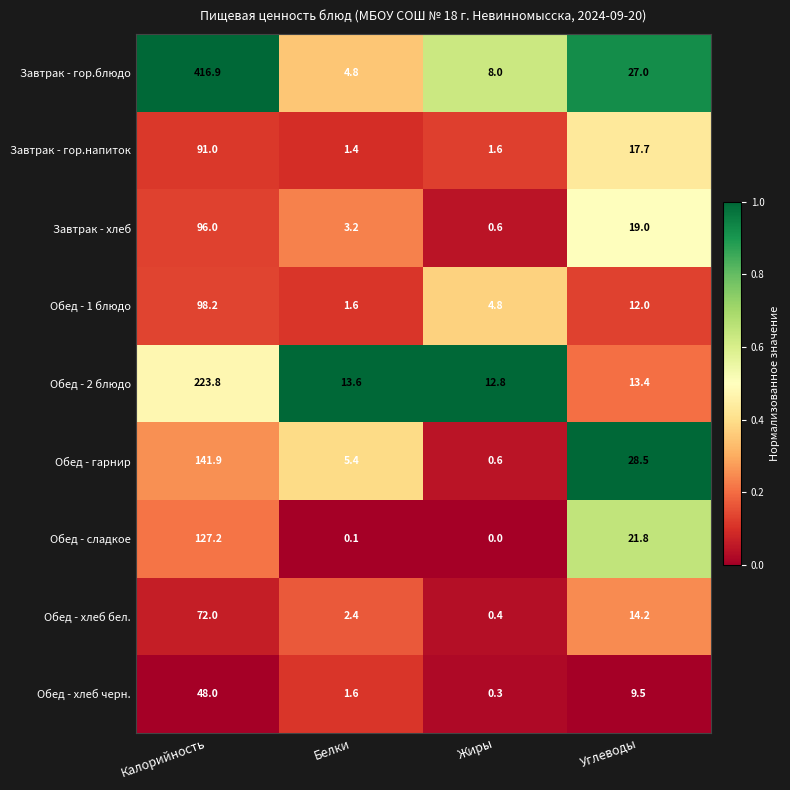

What is the total value across all series at Калорийность?

1315.0